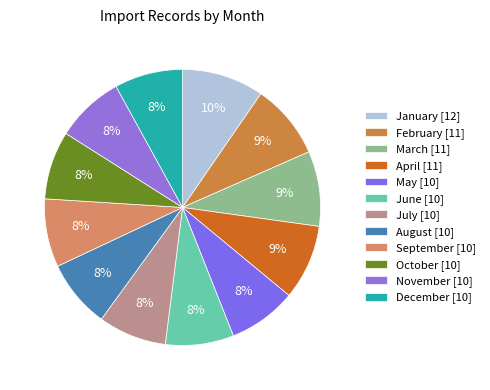

Count the number of slices in the pie.

12